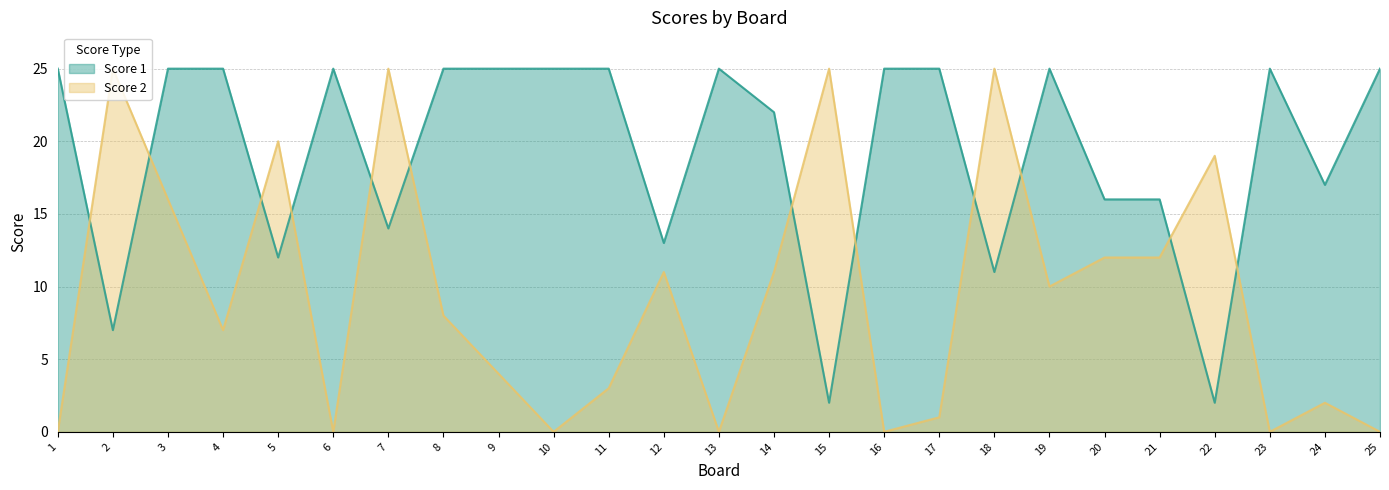

How many interior local peaks does the Score 2 series have?

8